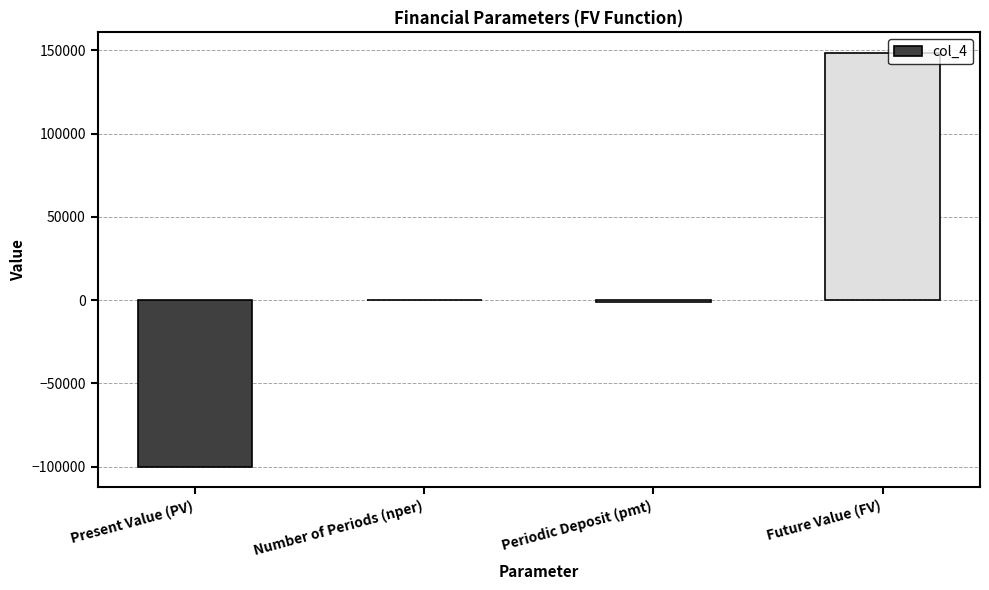

Read the value at Present Value (PV).

-100000.0